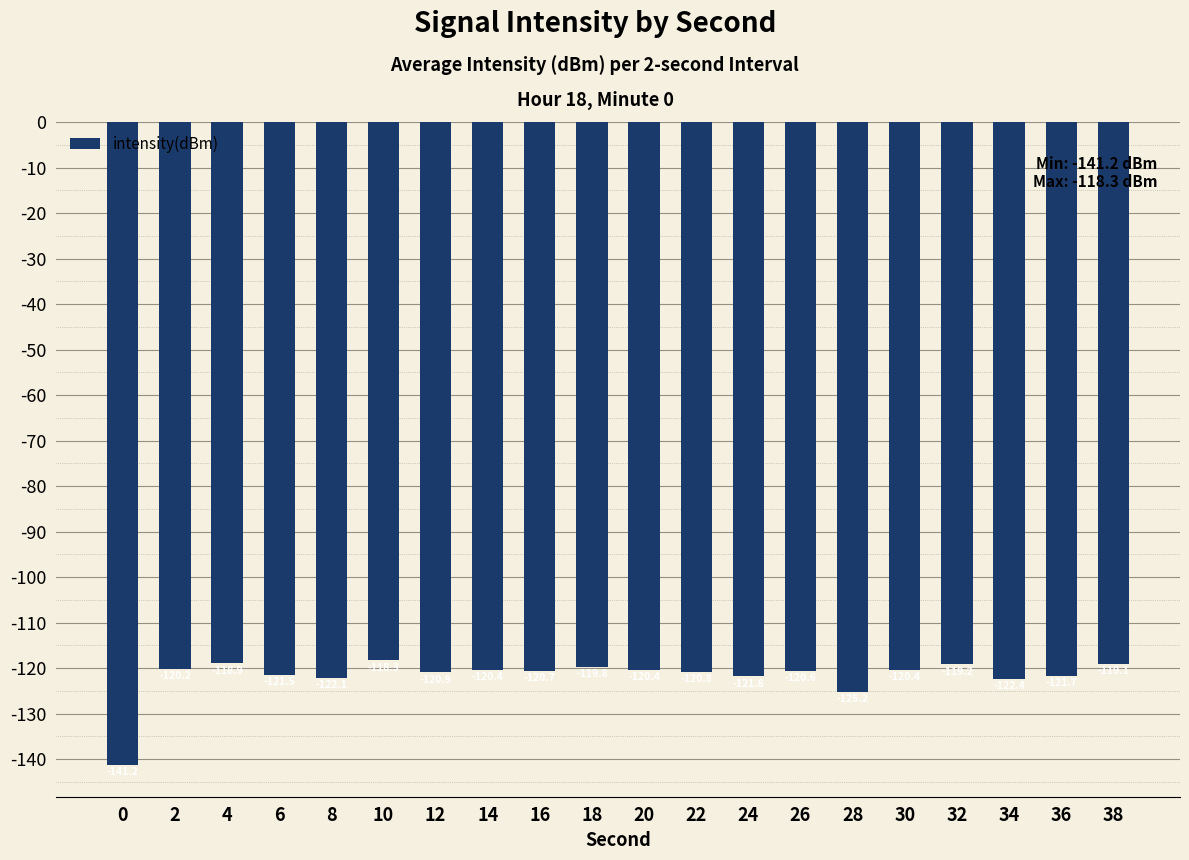

Are the bars horizontal?

No